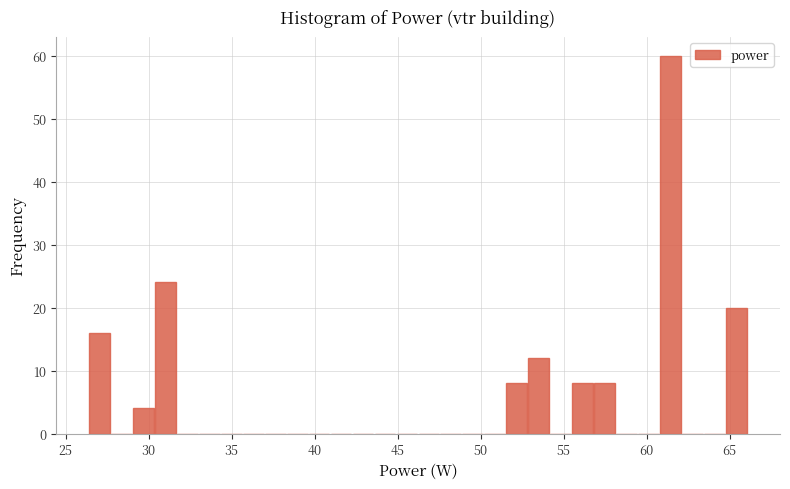

Around what value on the x-axis is the tallest bar? Give the approximate position of its centre, as read against the axis.

61.5